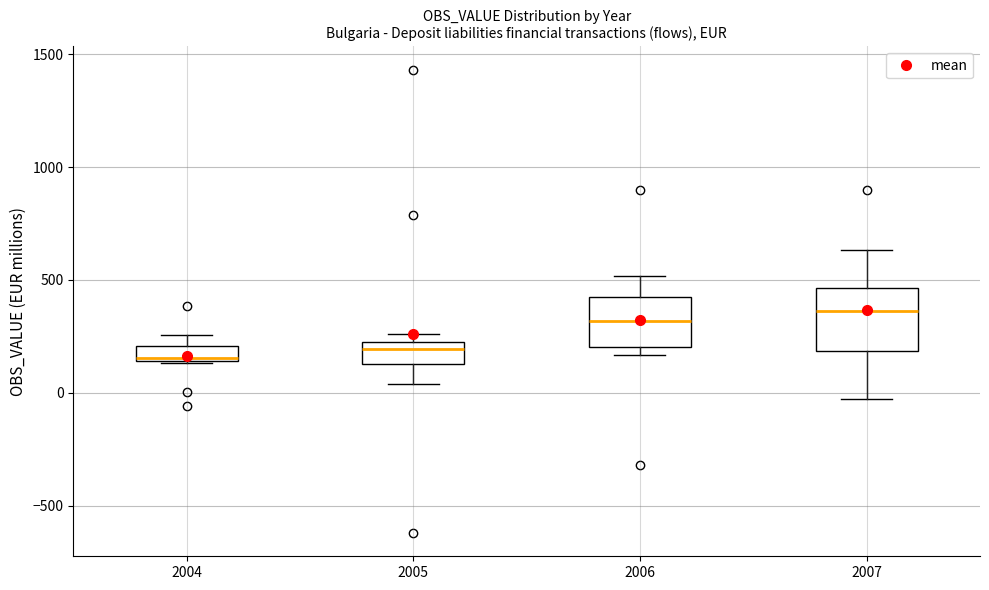

Where does the upper whisker of the box at x = 2006 end on the y-axis? The values are not printed on the chart, so give them approximately, as read against the axis.

500